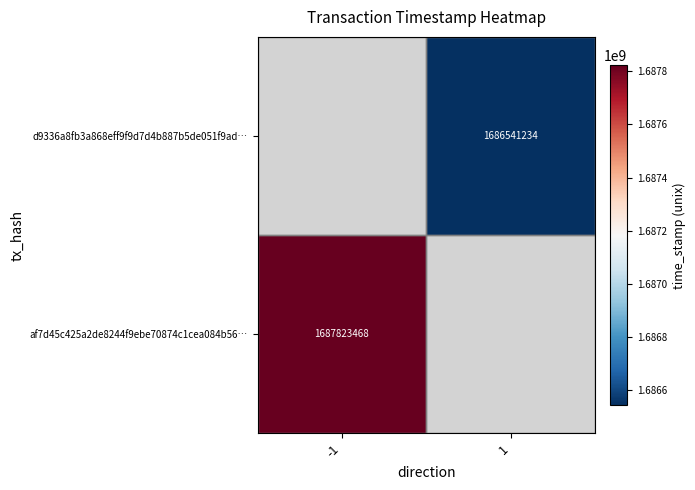

Between 1 and -1, which is larger?

-1